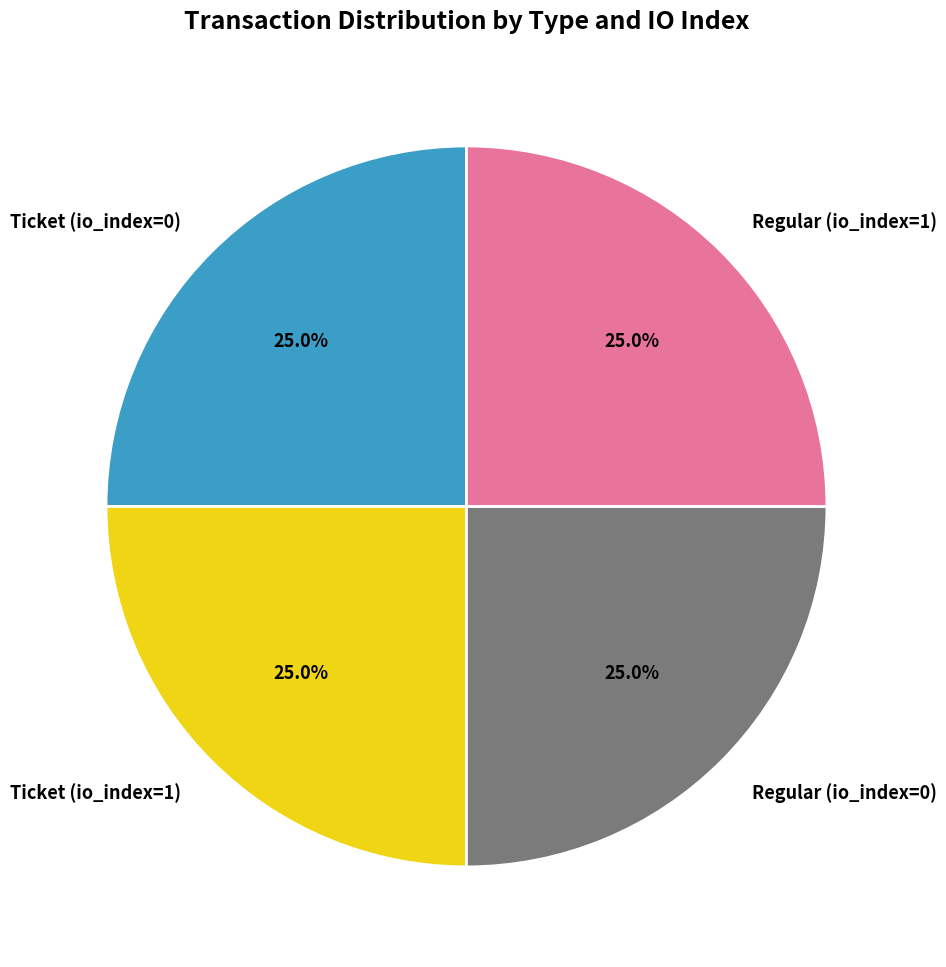

To the nearest percent, what portion does Ticket (io_index=1) represent?

25%